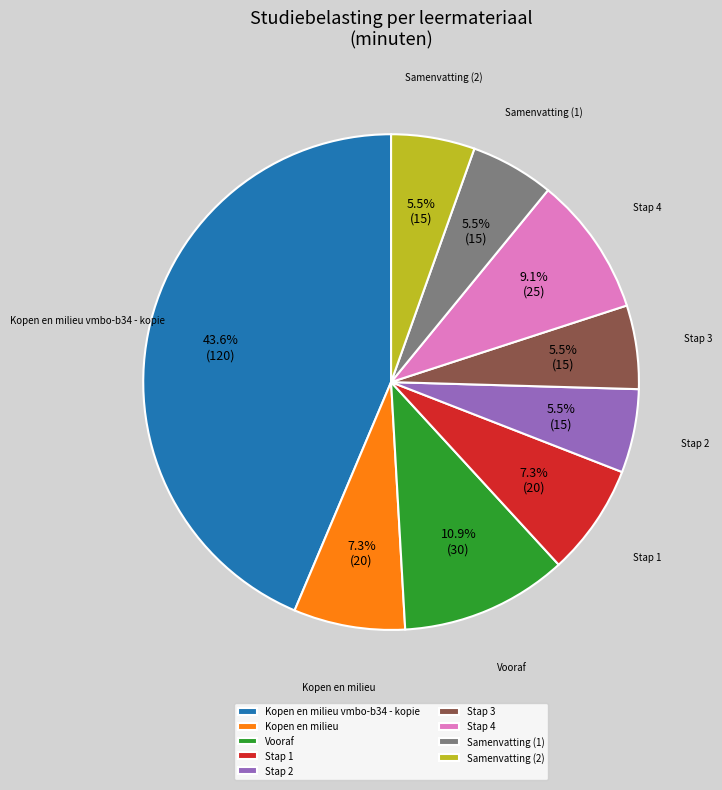

Which category has the biggest portion of the pie?

Kopen en milieu vmbo-b34 - kopie